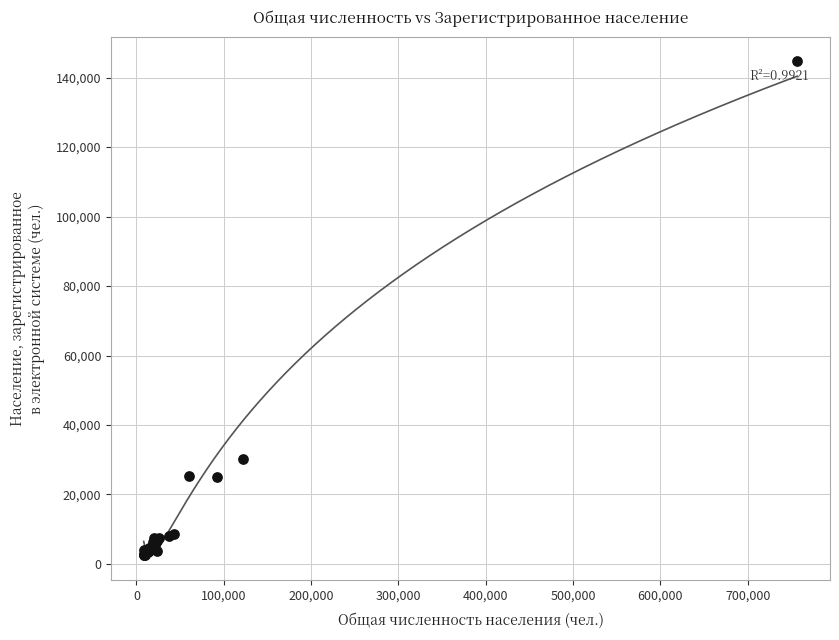

What Y value in the scatter plot is closest to 73558?

30262